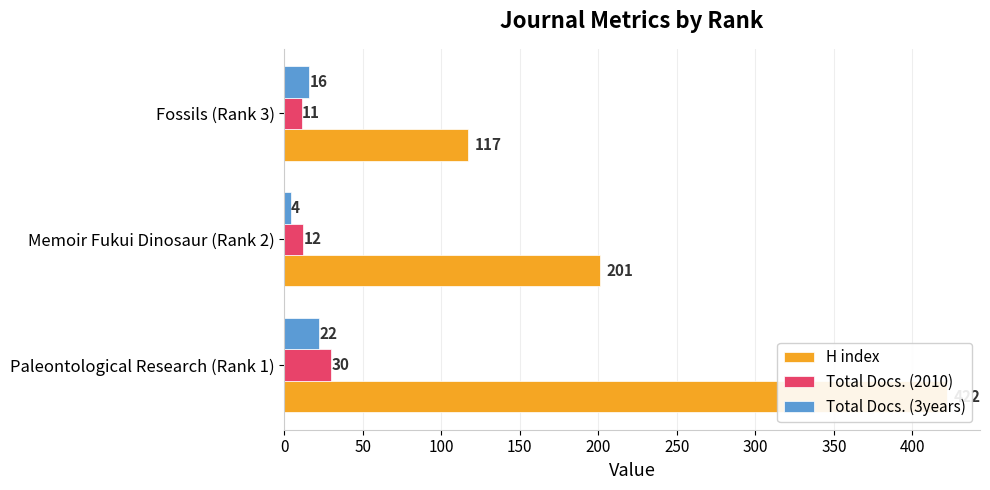

What is the minimum value for H index?

117